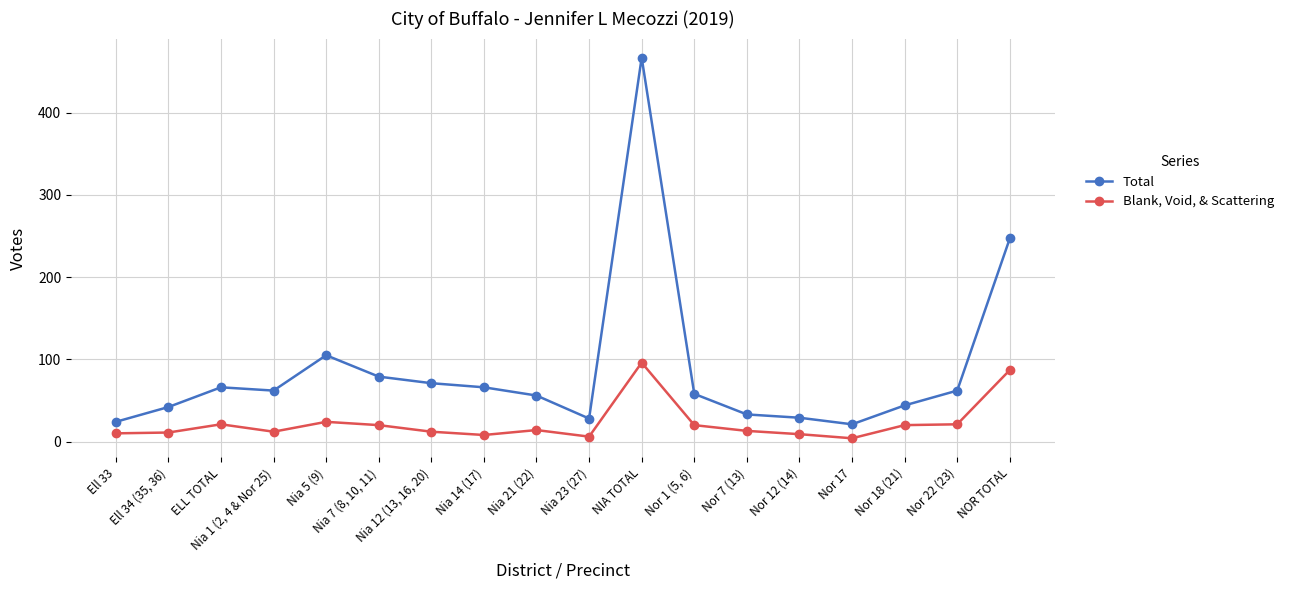

What is the total value across all series at Nia 12 (13, 16, 20)?

83